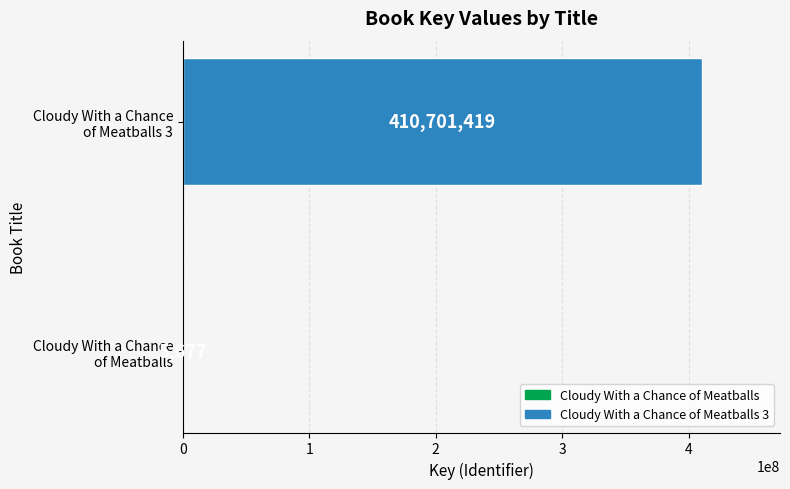

Are the bars horizontal?

Yes